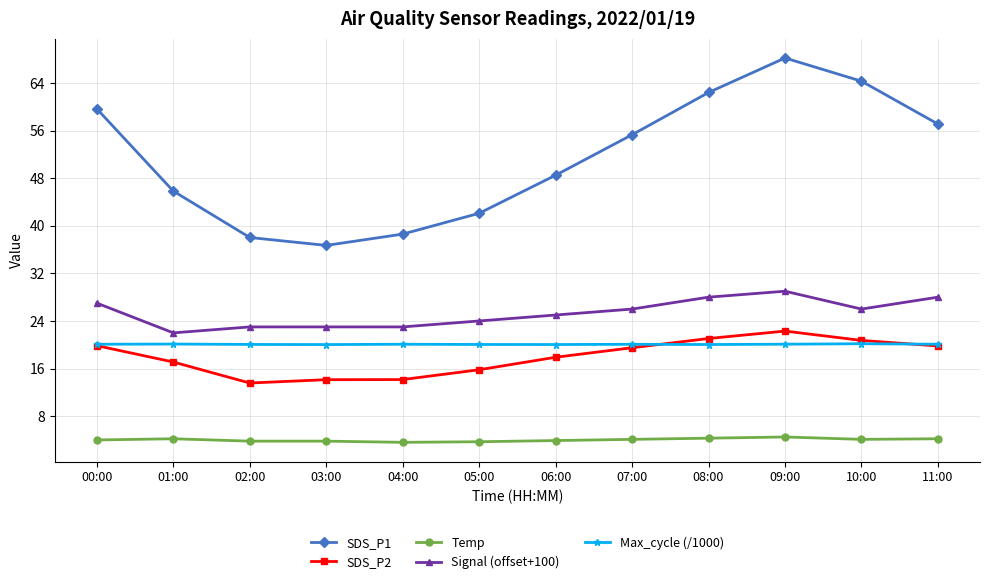

What is the minimum value for Temp?

3.6